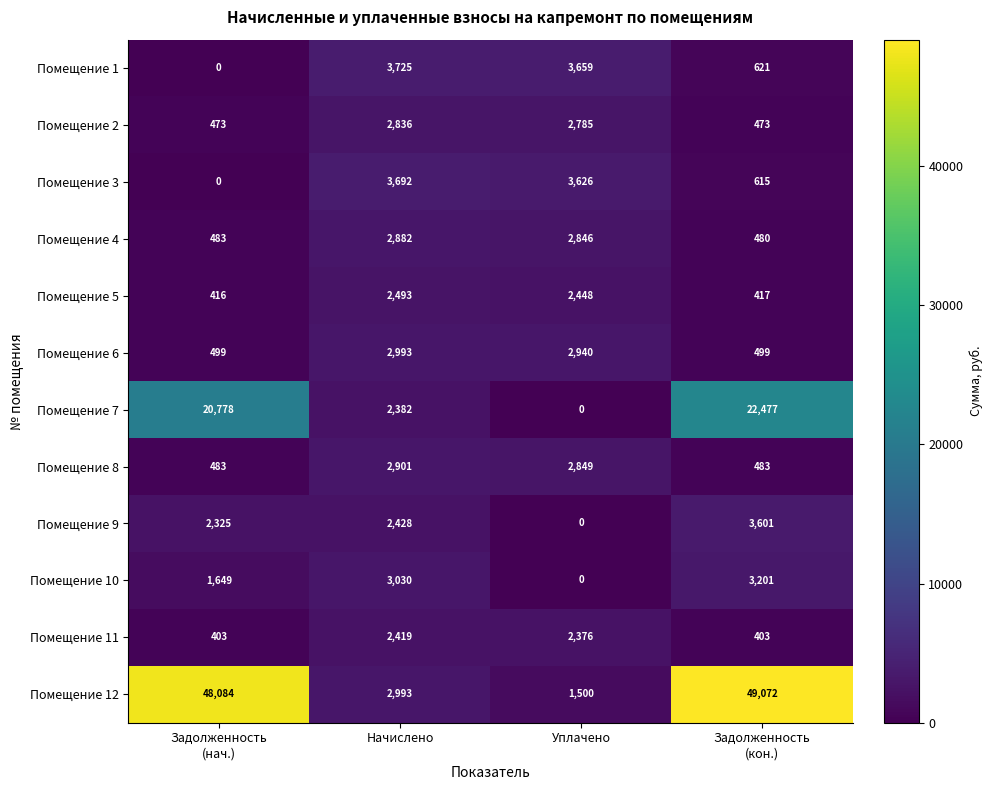

How many data points in Помещение 11 are less than 2376?

2